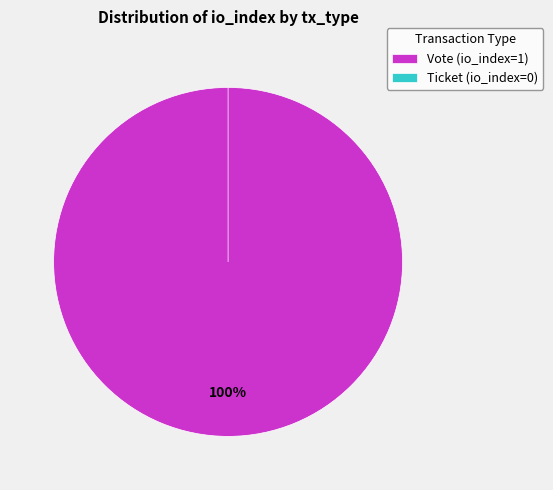

Count the number of slices in the pie.

2